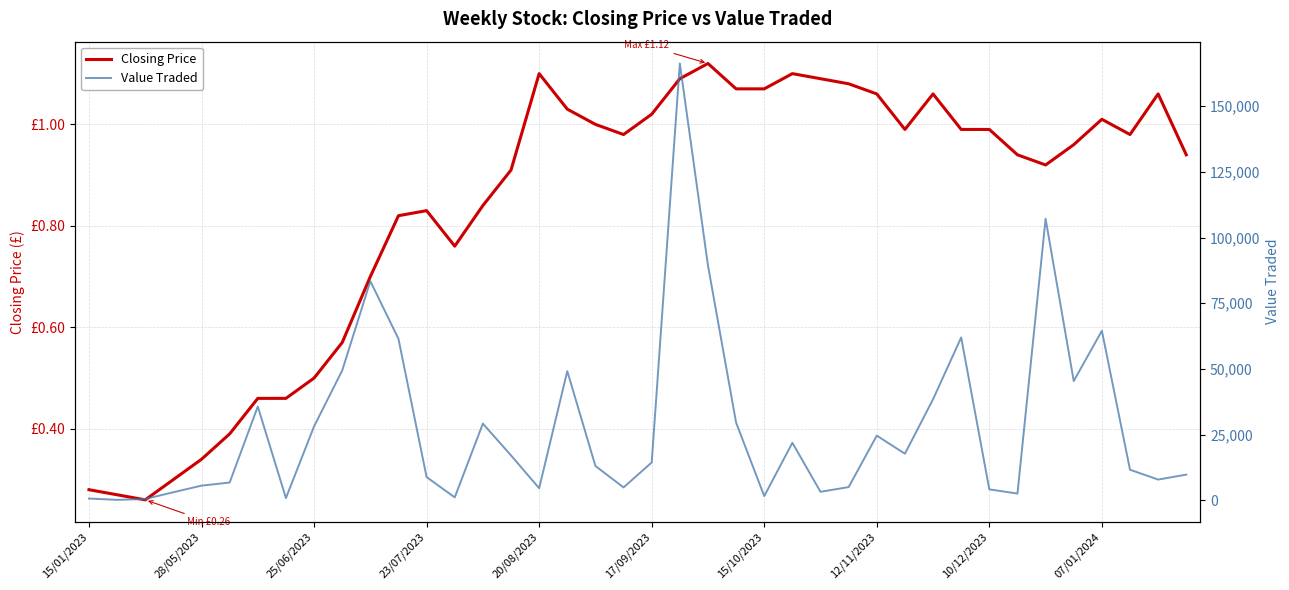

True or false: Value Traded and Closing Price cross at least once.

False